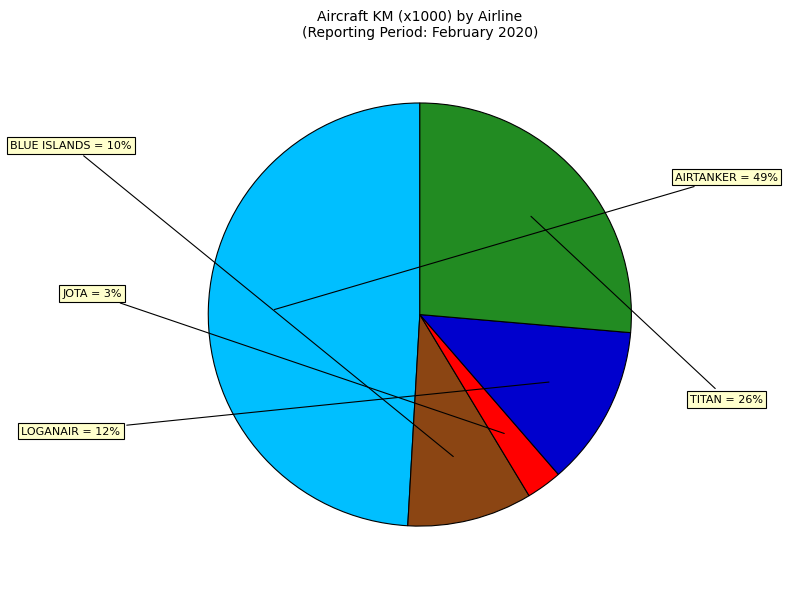

To the nearest percent, what is the difference between the largest and smallest slice percentages?

46%